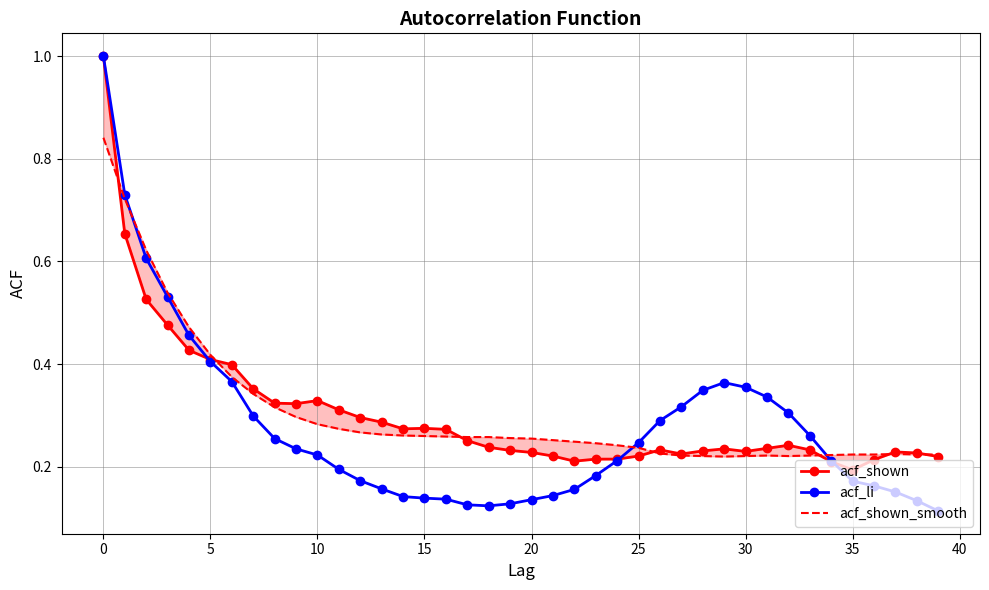

How many lines are shown in the chart?

3